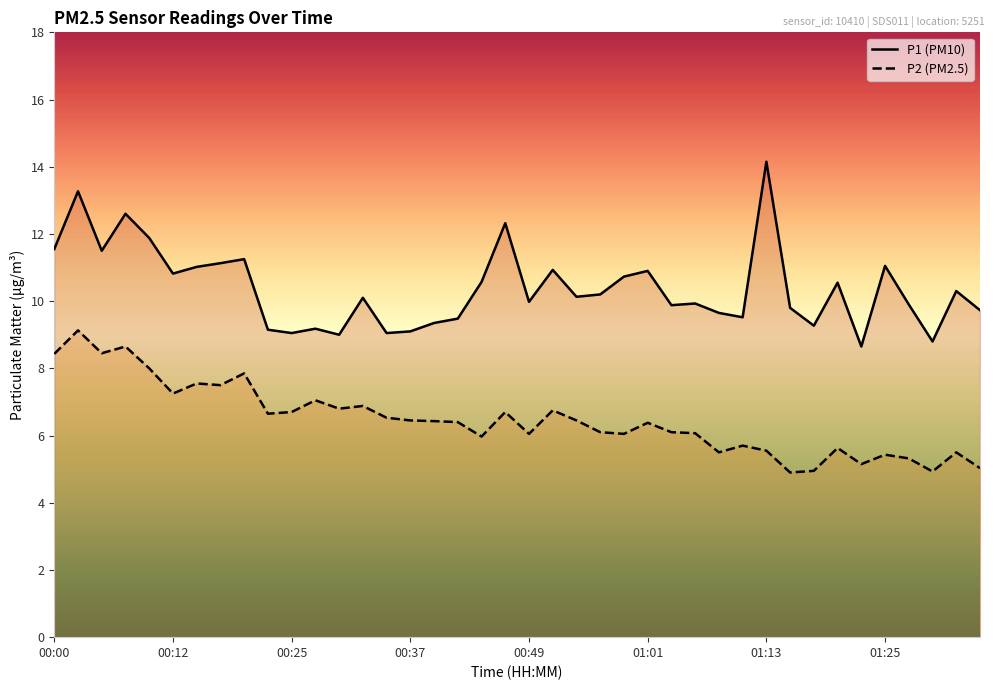

The value of P1 (PM10) at 00:25 is 9.1. True or false?

True